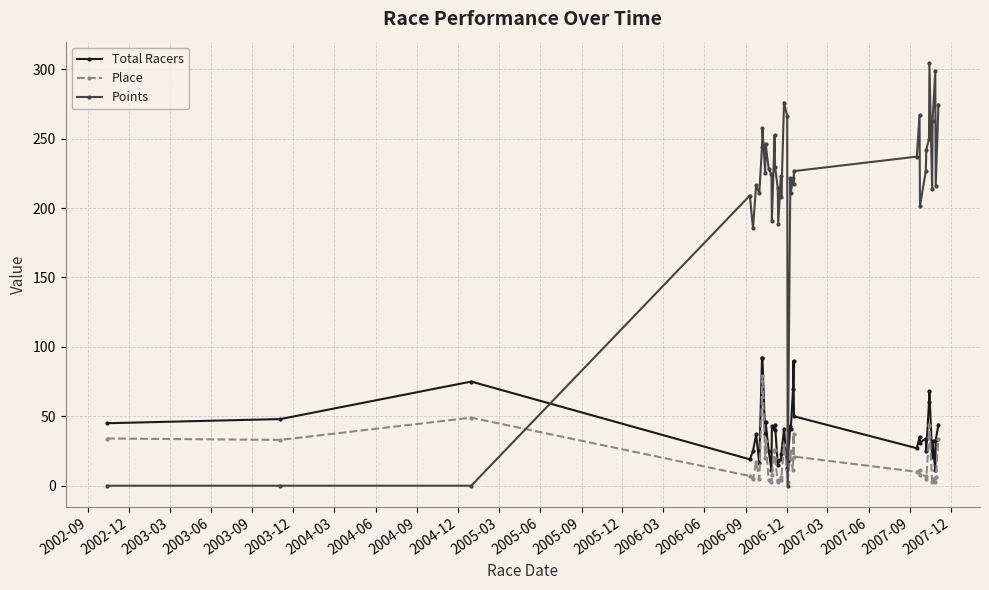

True or false: Total Racers has more than 2 points higher than both neighbors.

True